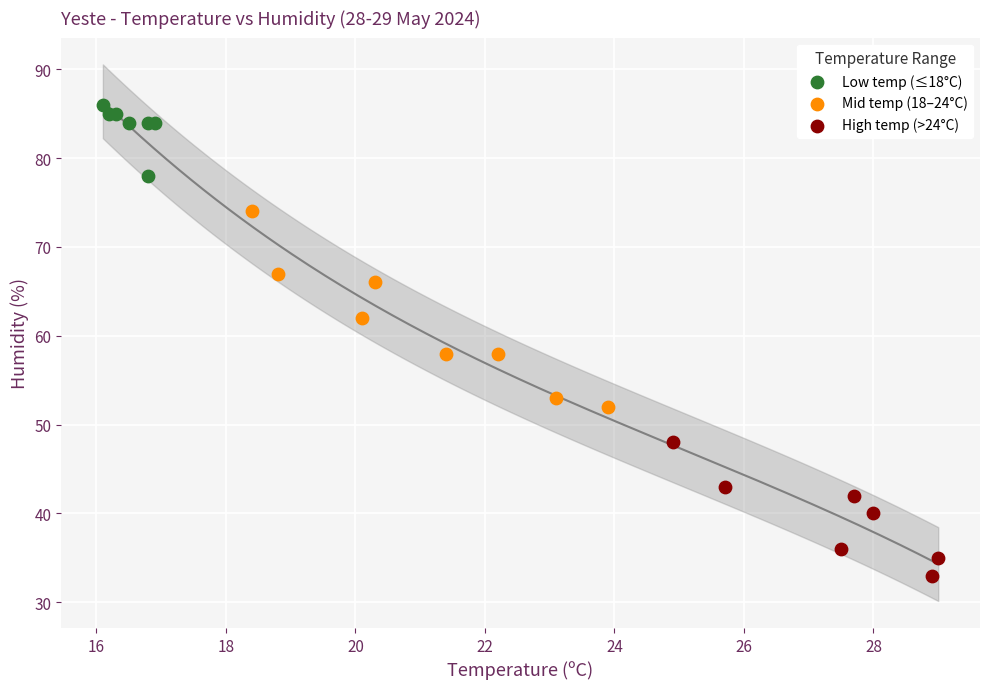

What are all the series names shown in the legend?

Low temp (≤18°C), Mid temp (18–24°C), High temp (>24°C)